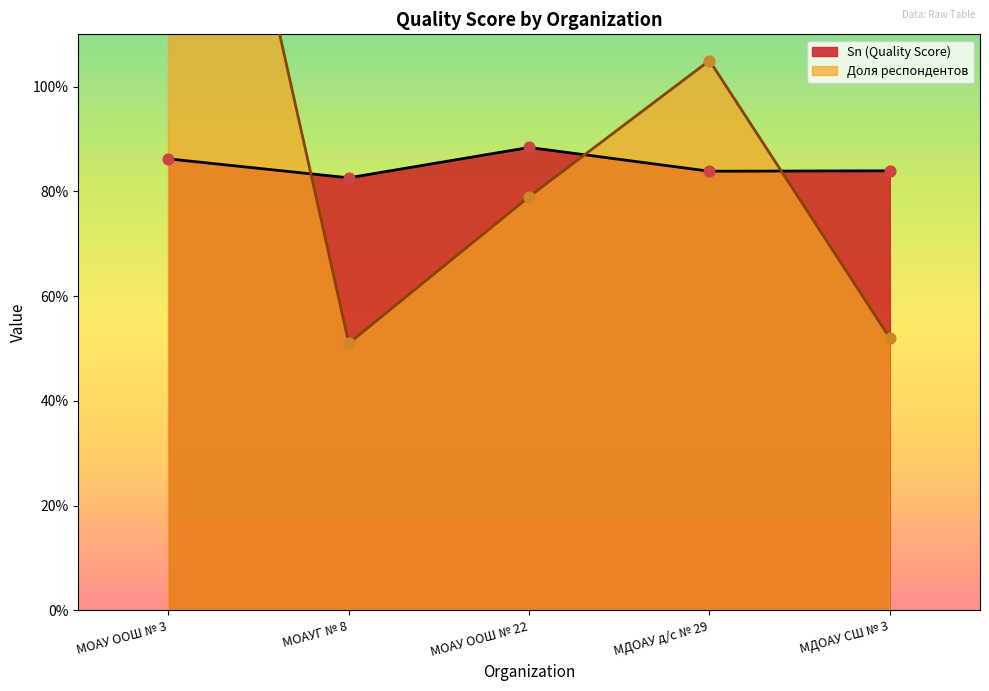

Which series has the largest total across all categories?

Доля респондентов